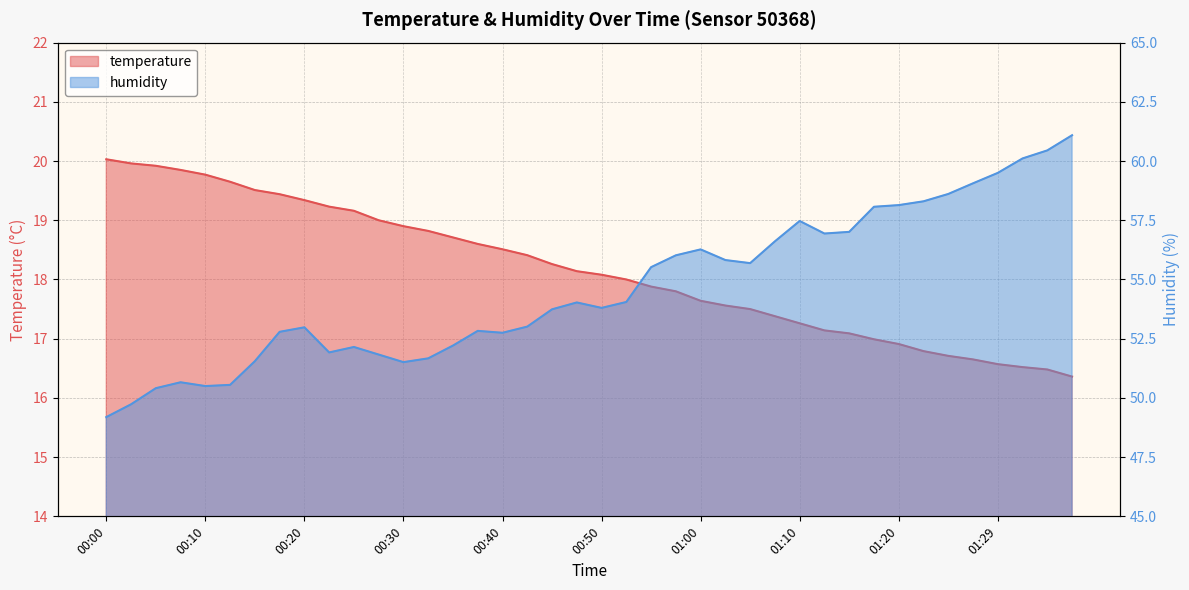

What is the total value across all series at 00:25?

71.3